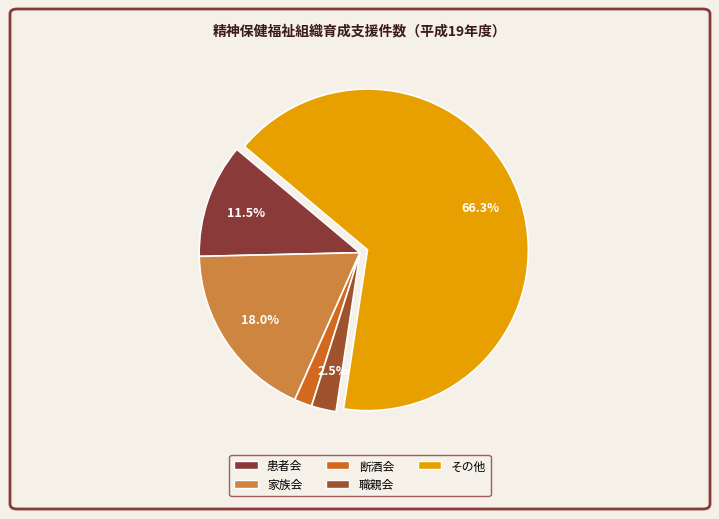

The その他 slice represents 52% of the pie. True or false?

False